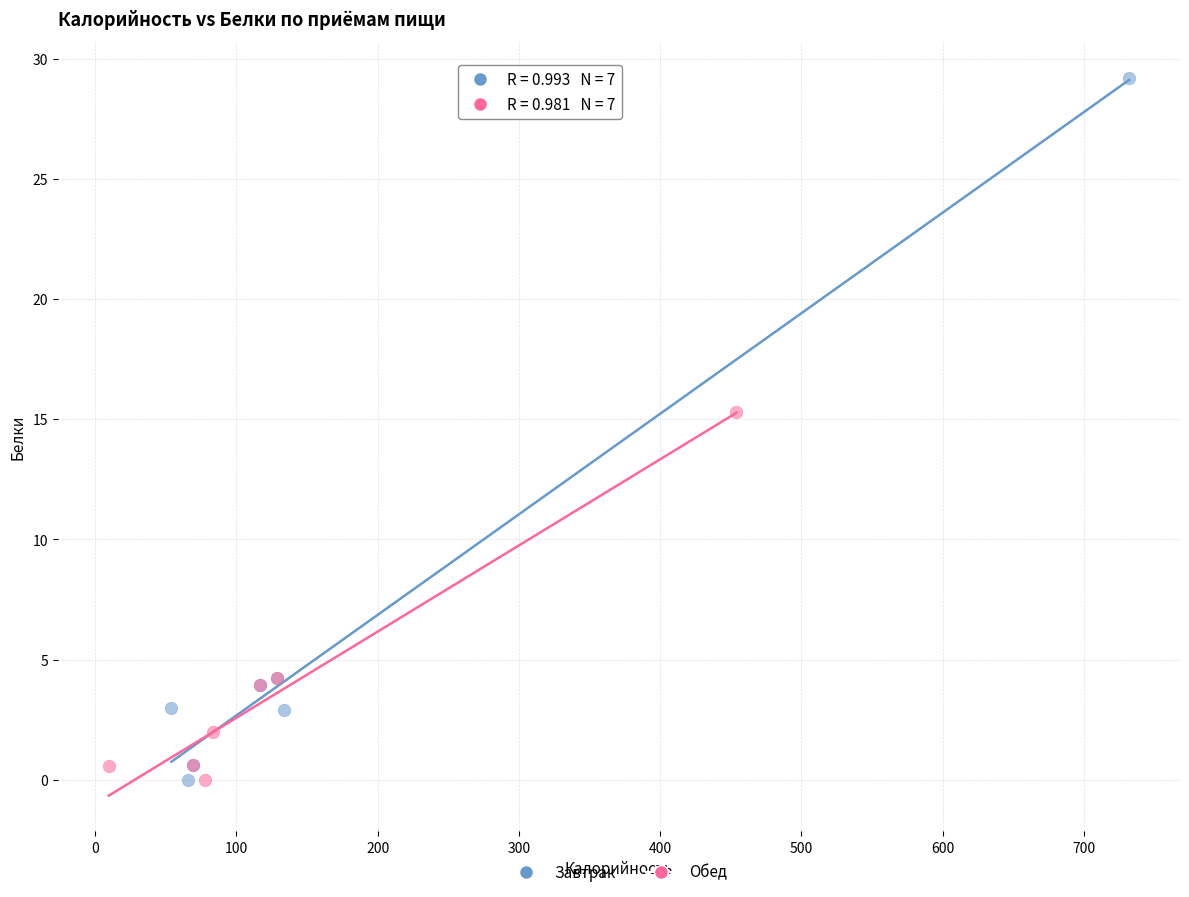

Which series reaches the maximum Y coordinate?

Завтрак